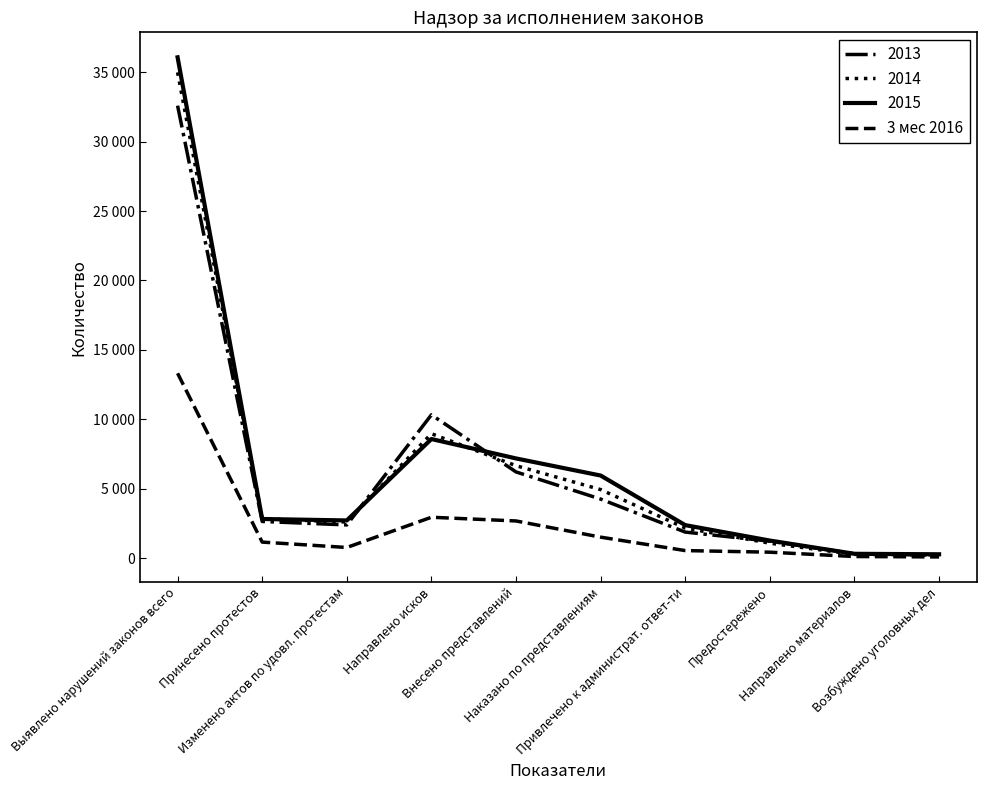

Is this an area chart (filled region under the line)?

No